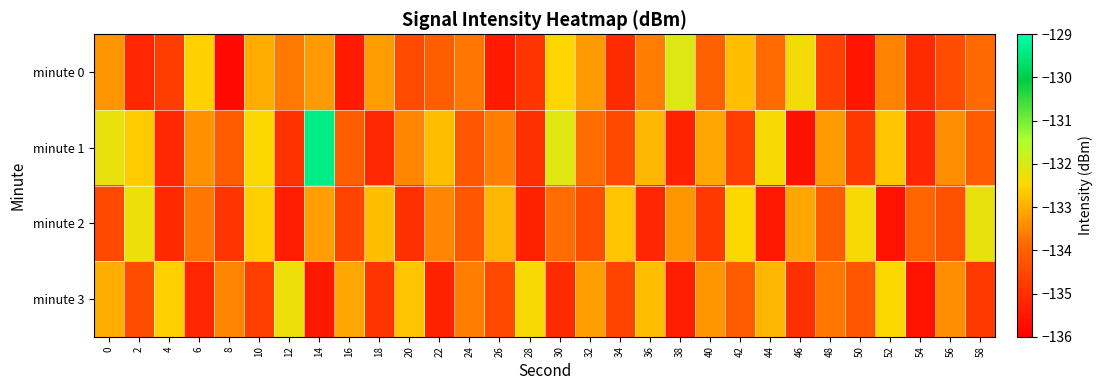

Reading right to left, extract all data points from this chart.

minute 0: 58=-133.9	56=-134.4	54=-135.1	52=-133.5	50=-135.5	48=-134.7	46=-132.4	44=-133.8	42=-132.8	40=-134.0	38=-132.1	36=-133.6	34=-135.1	32=-133.2	30=-132.5	28=-134.9	26=-135.4	24=-133.7	22=-134.1	20=-134.5	18=-133.2	16=-135.5	14=-133.2	12=-133.7	10=-133.0	8=-135.8	6=-132.6	4=-134.7	2=-135.2	0=-133.3
minute 1: 58=-134.1	56=-133.4	54=-135.2	52=-132.7	50=-134.8	48=-133.2	46=-135.6	44=-132.4	42=-134.7	40=-133.1	38=-135.3	36=-132.9	34=-134.5	32=-133.8	30=-132.1	28=-135.0	26=-133.6	24=-134.2	22=-132.8	20=-133.5	18=-135.2	16=-134.0	14=-129.4	12=-135.0	10=-132.5	8=-134.1	6=-133.4	4=-135.2	2=-132.7	0=-132.2
minute 2: 58=-132.2	56=-134.3	54=-133.9	52=-135.6	50=-132.4	48=-134.1	46=-133.1	44=-135.5	42=-132.5	40=-134.8	38=-133.3	36=-135.2	34=-132.7	32=-134.4	30=-133.8	28=-135.3	26=-132.9	24=-134.2	22=-133.5	20=-135.0	18=-132.8	16=-134.6	14=-133.2	12=-135.4	10=-132.6	8=-134.9	6=-133.7	4=-135.1	2=-132.3	0=-134.5
minute 3: 58=-134.8	56=-133.4	54=-135.6	52=-132.5	50=-134.2	48=-133.7	46=-135.0	44=-132.9	42=-134.1	40=-133.3	38=-135.4	36=-132.8	34=-134.6	32=-133.2	30=-135.1	28=-132.4	26=-134.5	24=-133.6	22=-135.3	20=-132.7	18=-134.9	16=-133.1	14=-135.5	12=-132.3	10=-134.7	8=-133.5	6=-135.2	4=-132.6	2=-134.4	0=-133.0